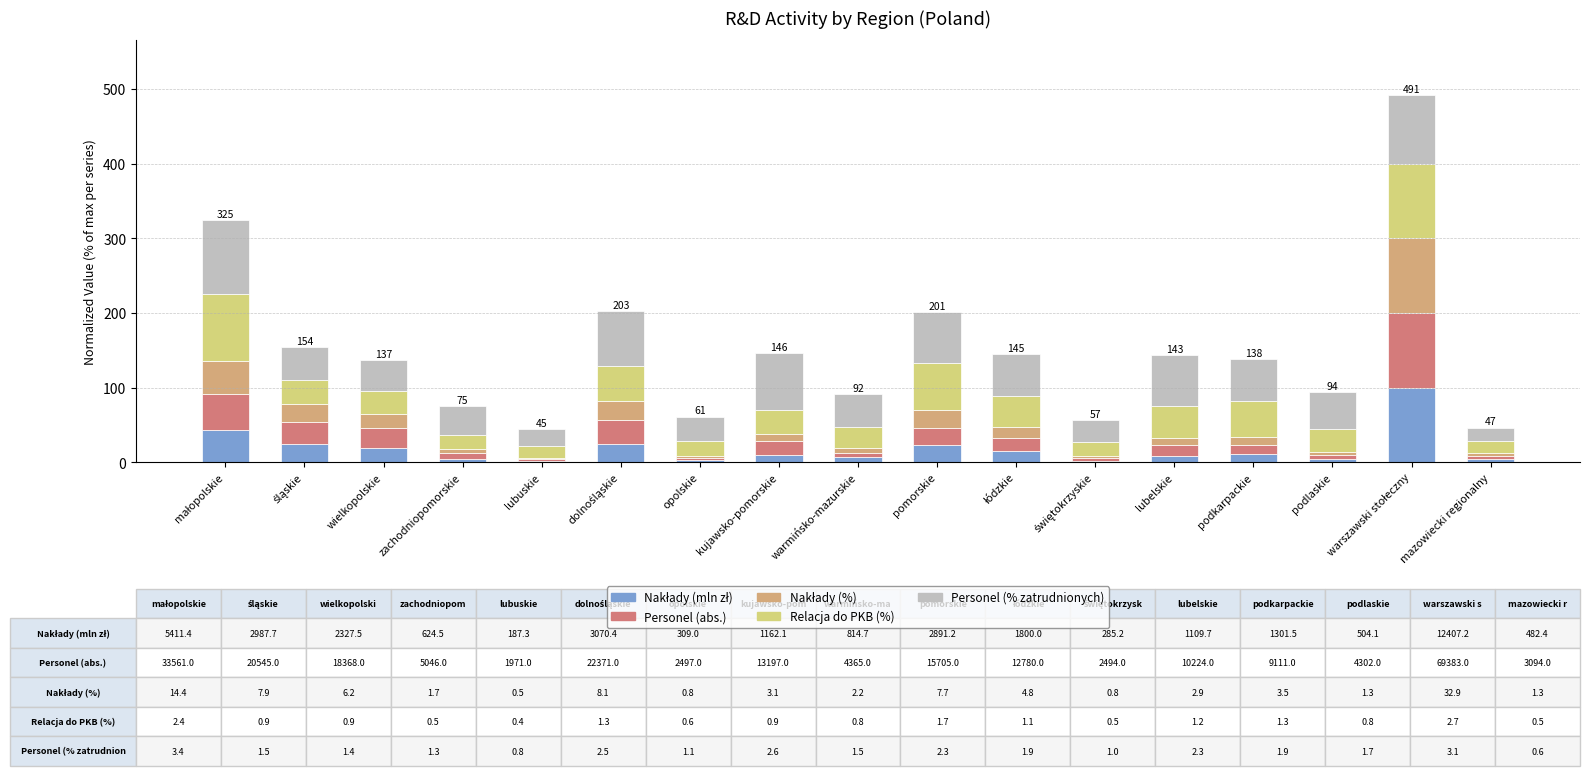

The Nakłady (%) series shows 10.6 at podkarpackie. True or false?

True